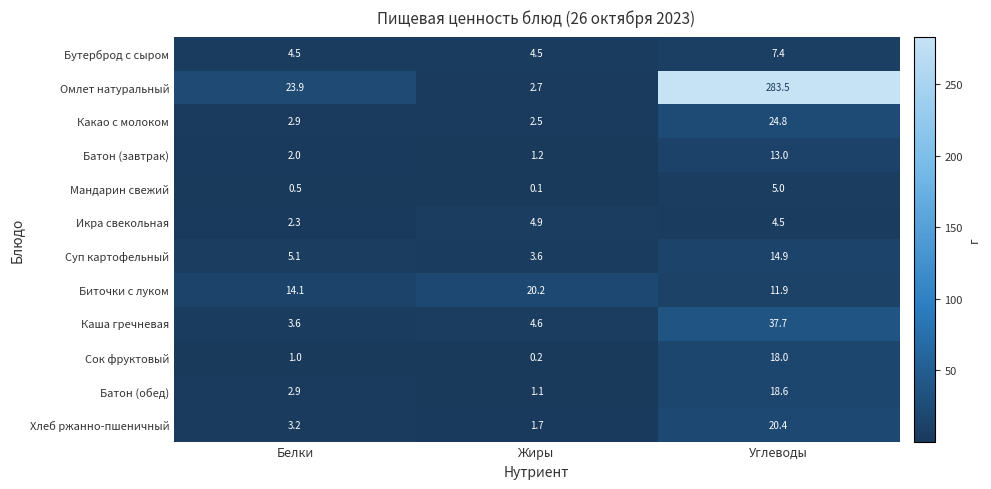

What is the total value across all series at Белки?

66.0